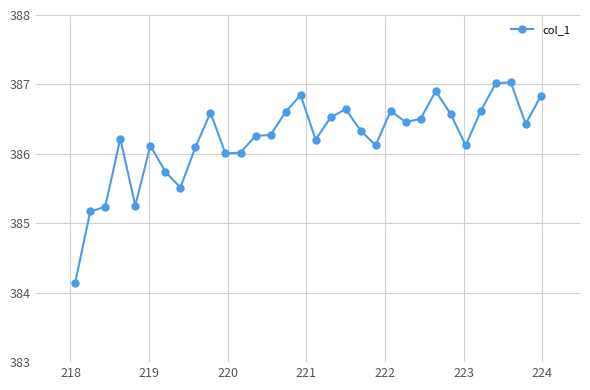

True or false: the data has more than 1 interior local peaks.

True